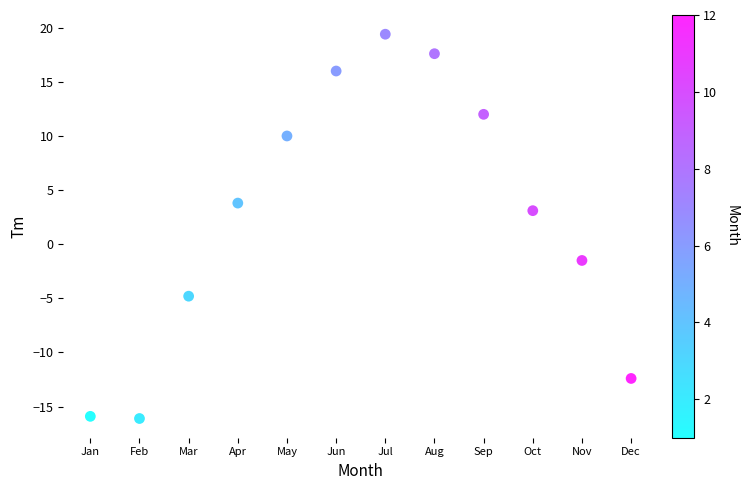

What is the range of X values (max minus min)?

11.0